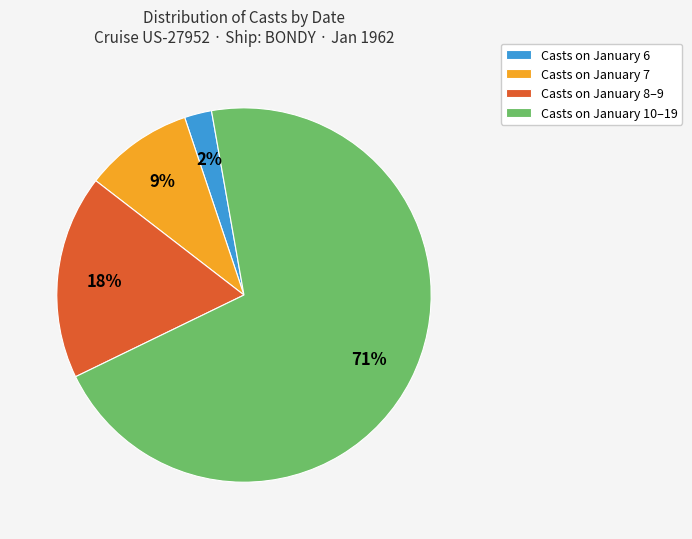

Which has a higher value, Casts on January 10–19 or Casts on January 8–9?

Casts on January 10–19